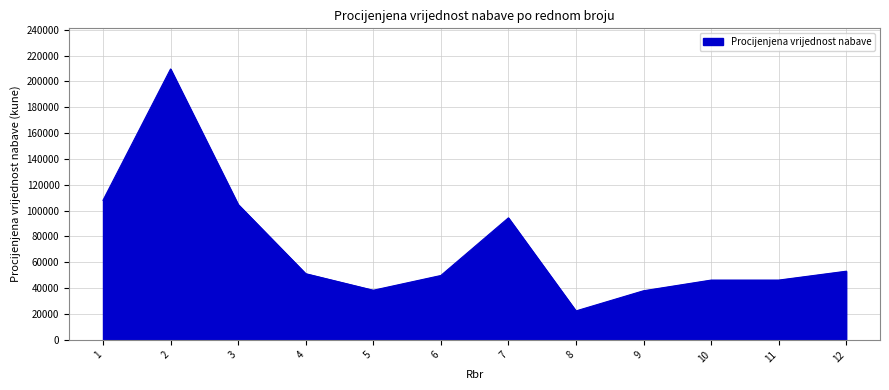

How many series are shown in this chart?

1